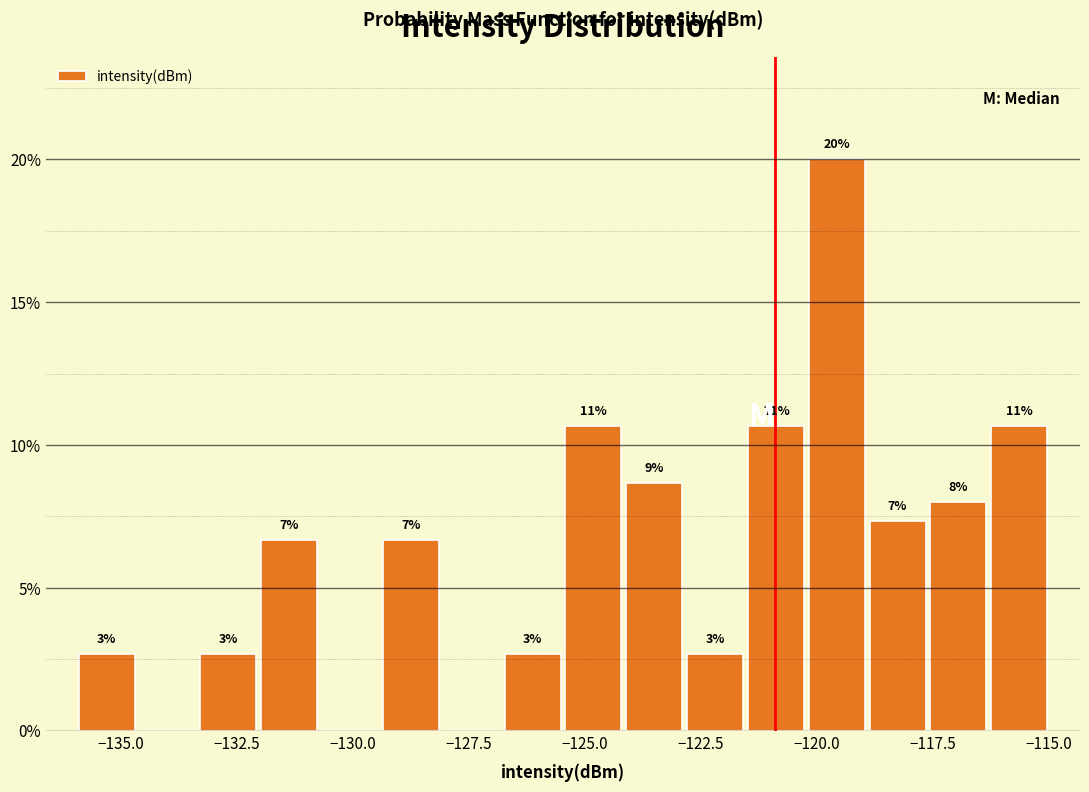

Around what value on the x-axis is the tallest bar? Give the approximate position of its centre, as read against the axis.

-119.5